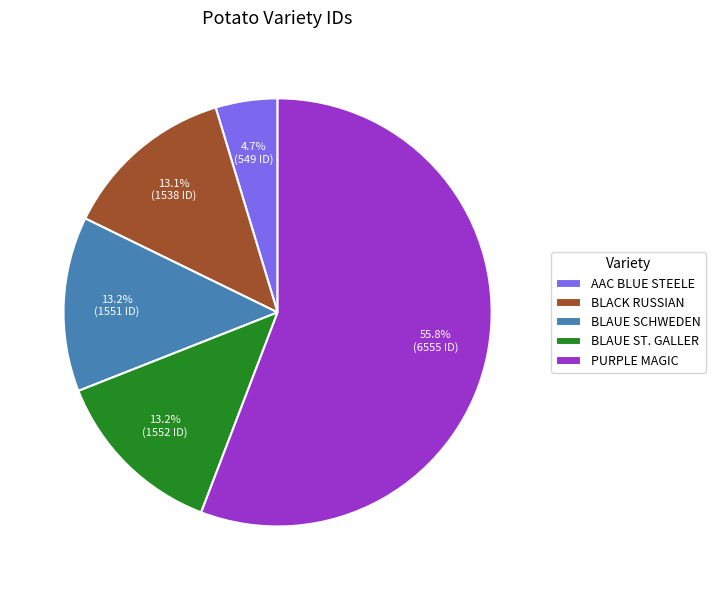

To the nearest percent, what percentage of the pie is AAC BLUE STEELE?

5%